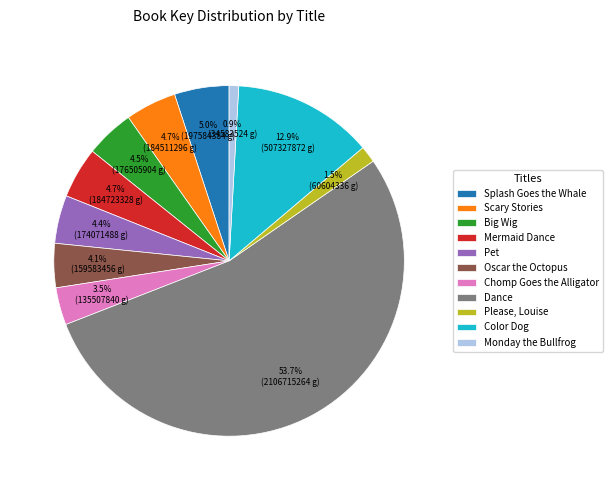

What is the smallest slice in the pie chart?

Monday the Bullfrog